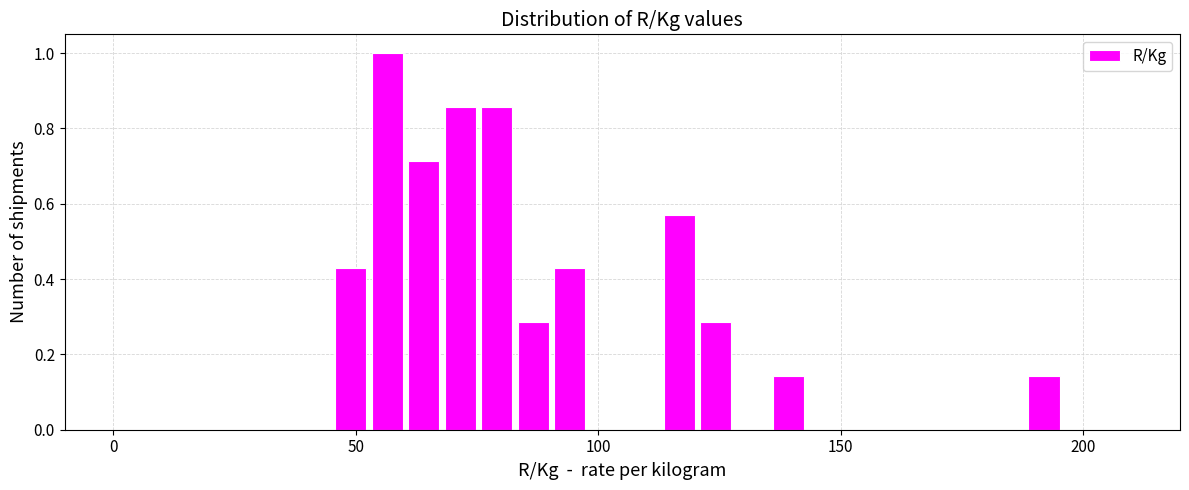

Around what value on the x-axis is the tallest bar? Give the approximate position of its centre, as read against the axis.

55